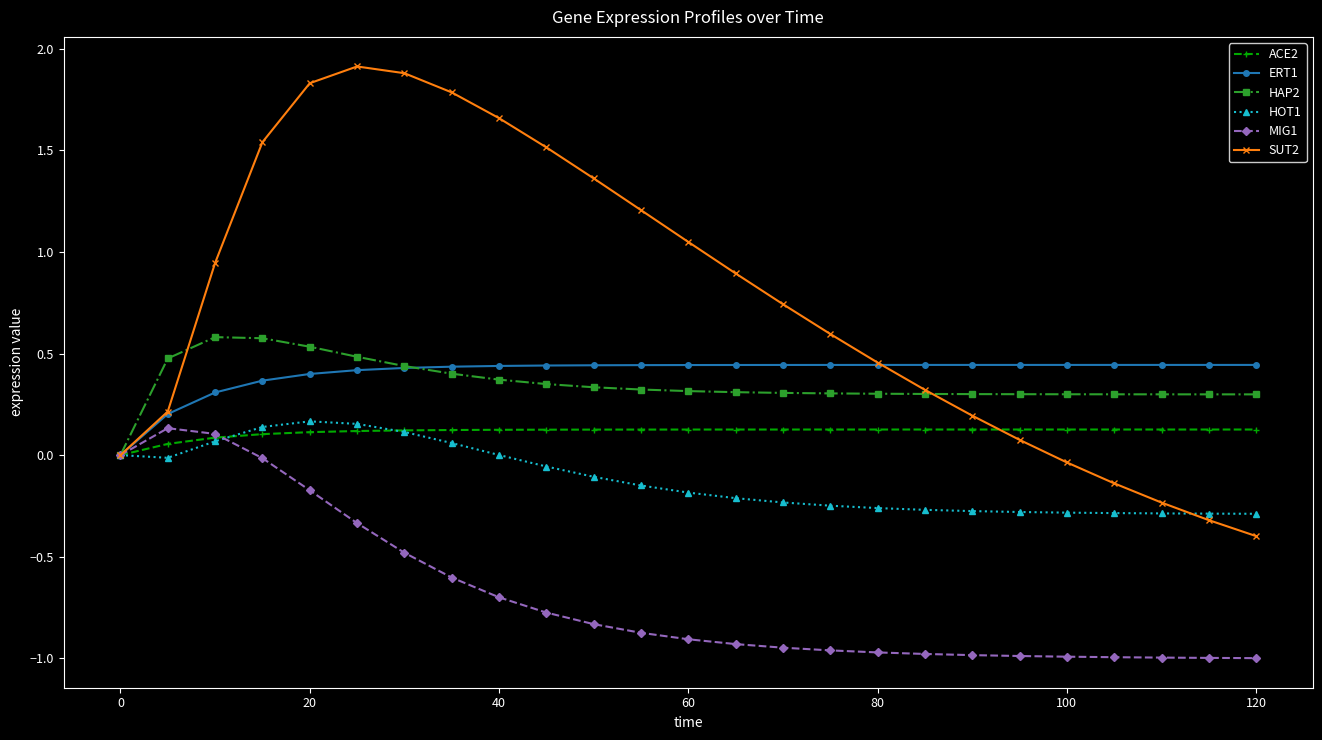

Which series has the largest total across all categories?

SUT2